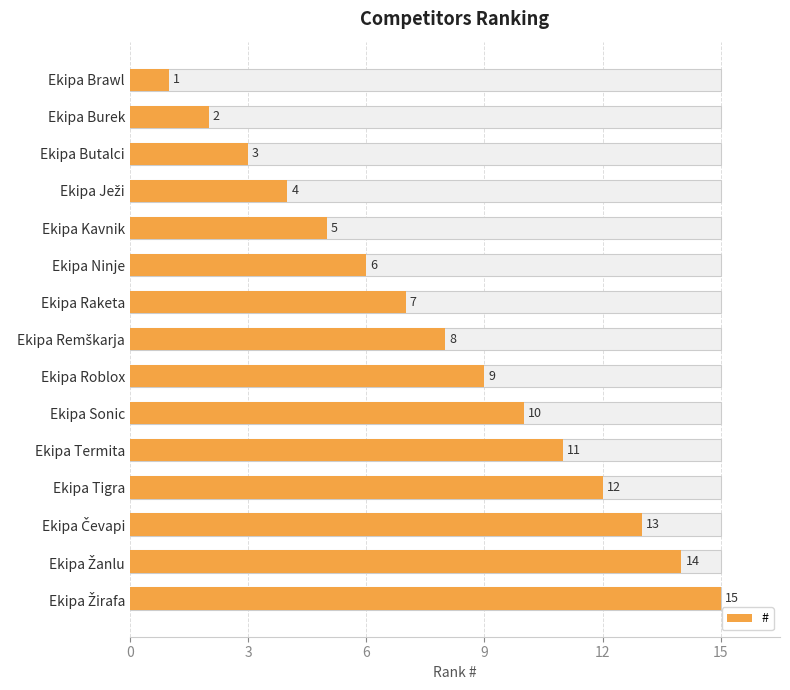

What is the greatest value displayed?

15